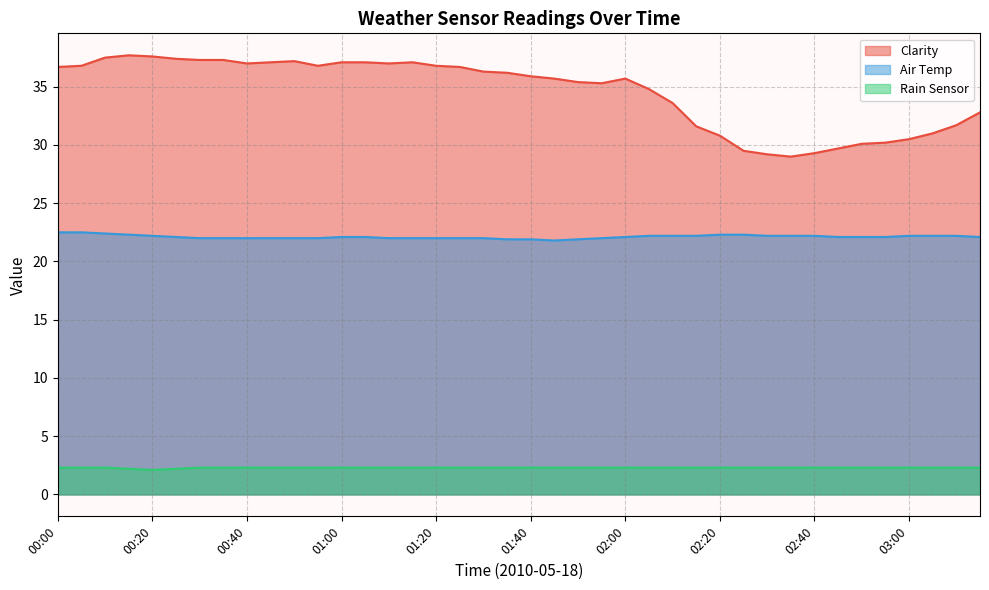

Where is the first local minimum for Rain Sensor?

00:20